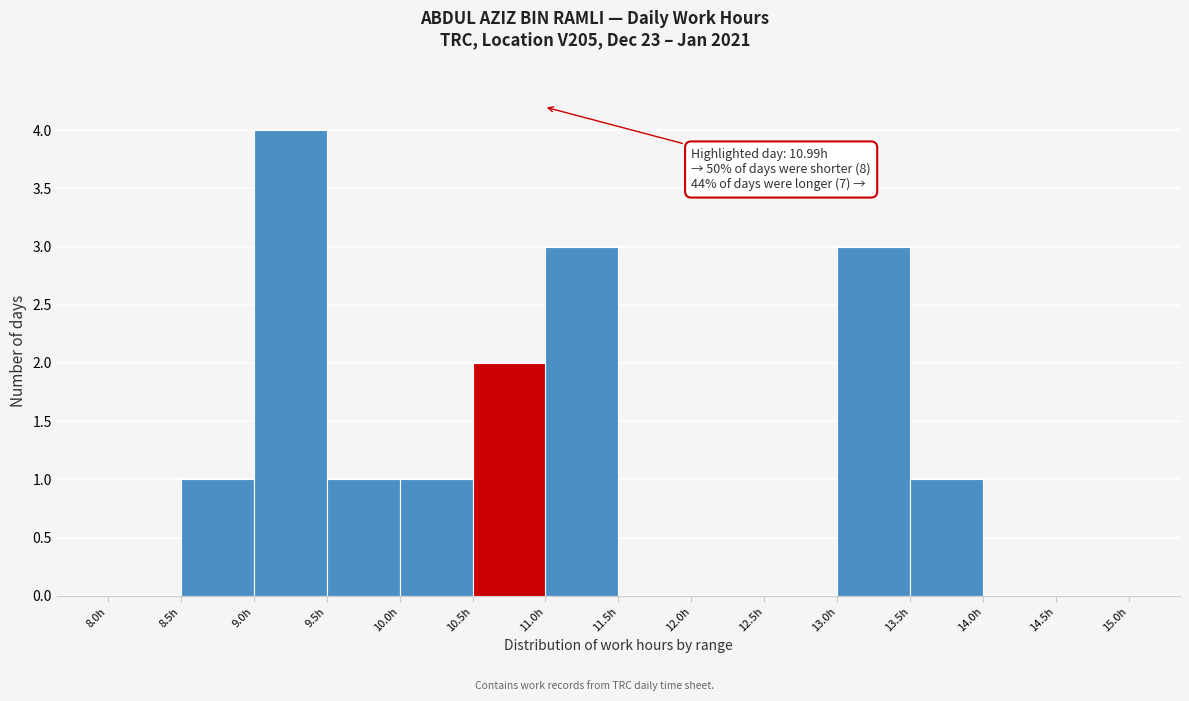

Which range on the x-axis has the tallest bar?

9.0 to 9.5